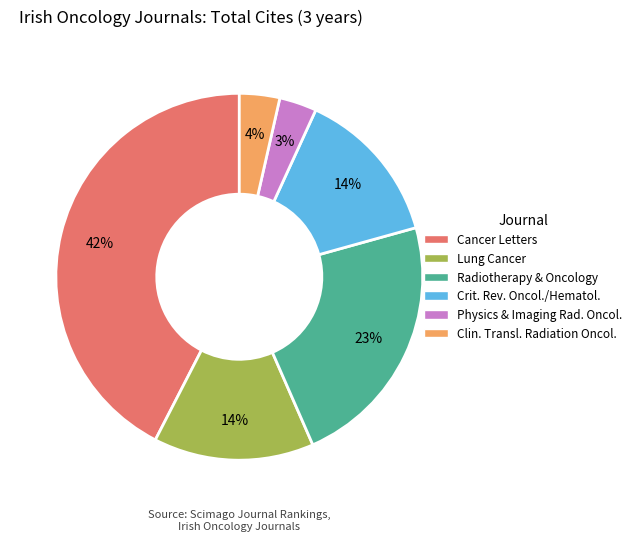

To the nearest percent, what is the difference between the largest and smallest slice percentages?

39%